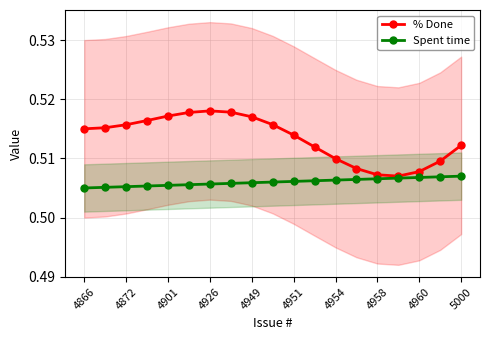

Reading left to right, list all the values displayed in this chart.

% Done: 0.5	0.5	0.5	0.5	0.5	0.5	0.5	0.5	0.5	0.5	0.5	0.5	0.5	0.5	0.5	0.5	0.5	0.5	0.5
Spent time: 0.5	0.5	0.5	0.5	0.5	0.5	0.5	0.5	0.5	0.5	0.5	0.5	0.5	0.5	0.5	0.5	0.5	0.5	0.5